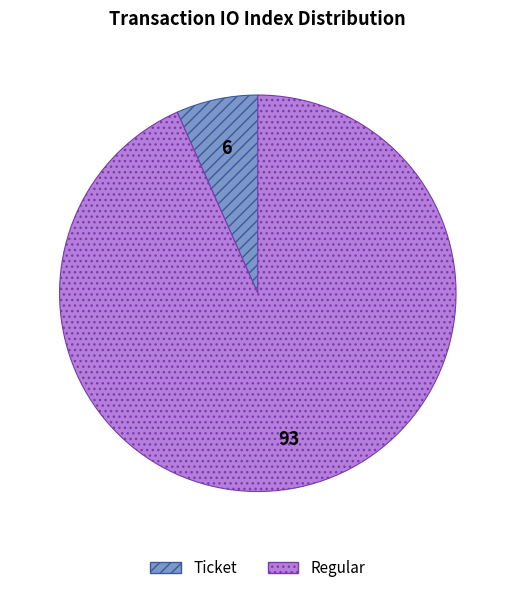

Which slice represents more than half of the pie?

Regular